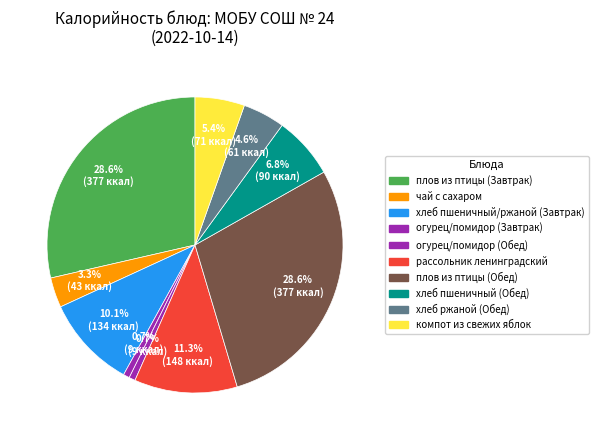

Which slice is the smallest?

Завтрак